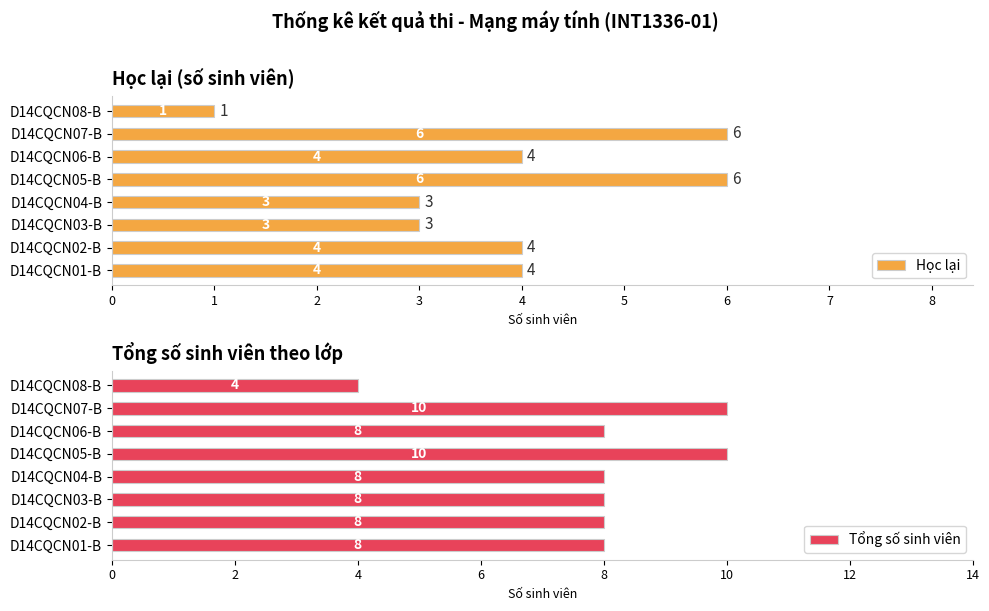

The value of Học lại at D14CQCN02-B is 1. True or false?

False